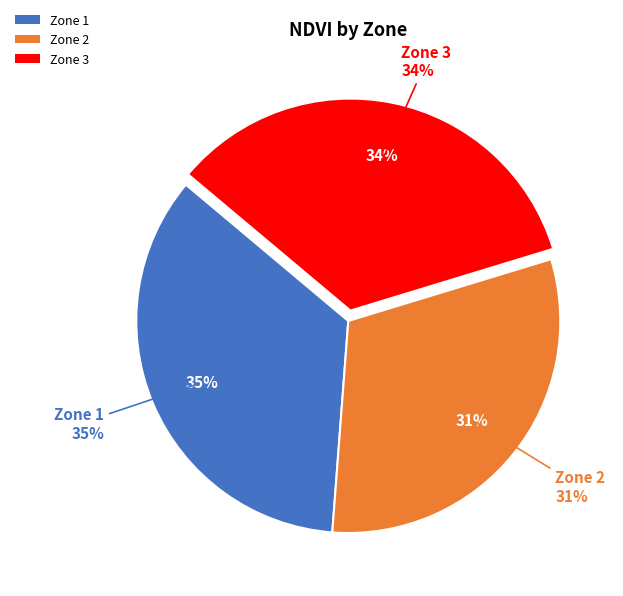

Which slice is the smallest?

2